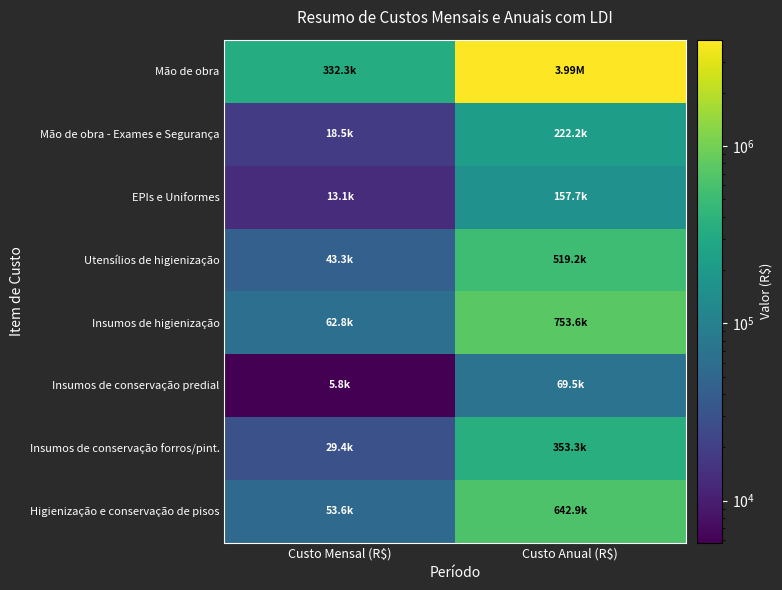

Between Custo Mensal (R$) and Custo Anual (R$), which is larger?

Custo Anual (R$)